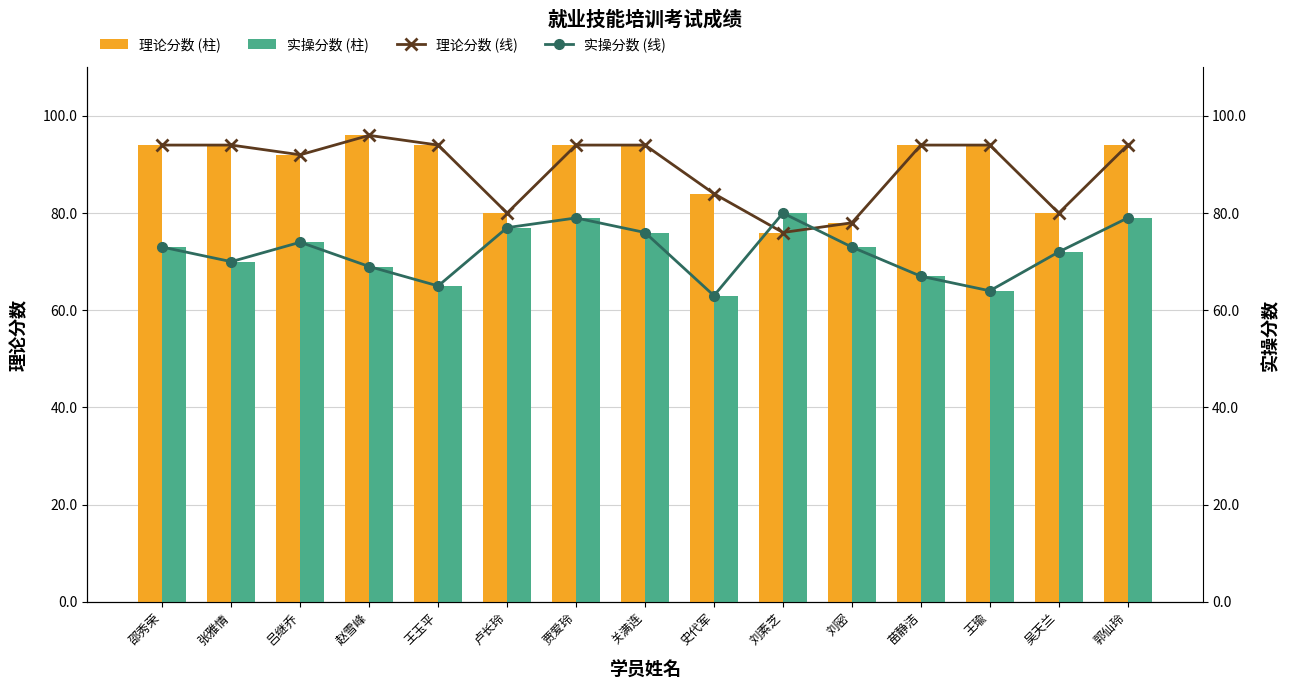

Reading left to right, list all the values displayed in this chart.

理论分数: 邵秀荣=94	张雅情=94	吕继乔=92	赵雪峰=96	王玉平=94	卢长玲=80	贾爱玲=94	关满连=94	史代军=84	刘素芝=76	刘密=78	苗静洁=94	王瑜=94	吴天兰=80	郭仙玲=94
实操分数: 邵秀荣=73	张雅情=70	吕继乔=74	赵雪峰=69	王玉平=65	卢长玲=77	贾爱玲=79	关满连=76	史代军=63	刘素芝=80	刘密=73	苗静洁=67	王瑜=64	吴天兰=72	郭仙玲=79
理论分数(线): 邵秀荣=94	张雅情=94	吕继乔=92	赵雪峰=96	王玉平=94	卢长玲=80	贾爱玲=94	关满连=94	史代军=84	刘素芝=76	刘密=78	苗静洁=94	王瑜=94	吴天兰=80	郭仙玲=94
实操分数(线): 邵秀荣=73	张雅情=70	吕继乔=74	赵雪峰=69	王玉平=65	卢长玲=77	贾爱玲=79	关满连=76	史代军=63	刘素芝=80	刘密=73	苗静洁=67	王瑜=64	吴天兰=72	郭仙玲=79